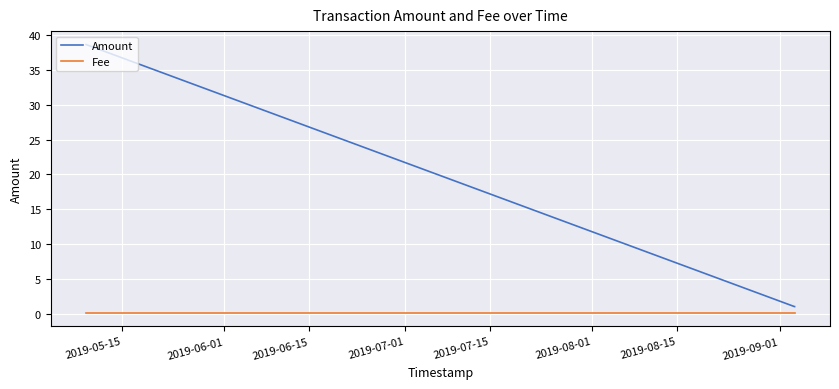

What is the minimum value shown in the chart?

0.1